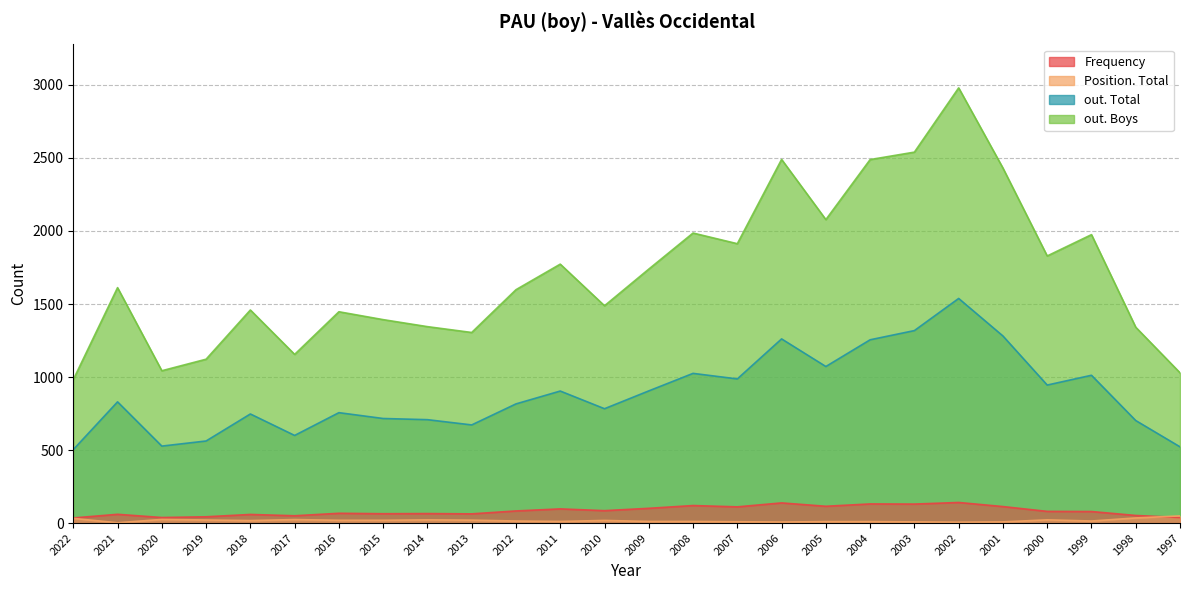

At how many categories does at least one series exceed 490?

26